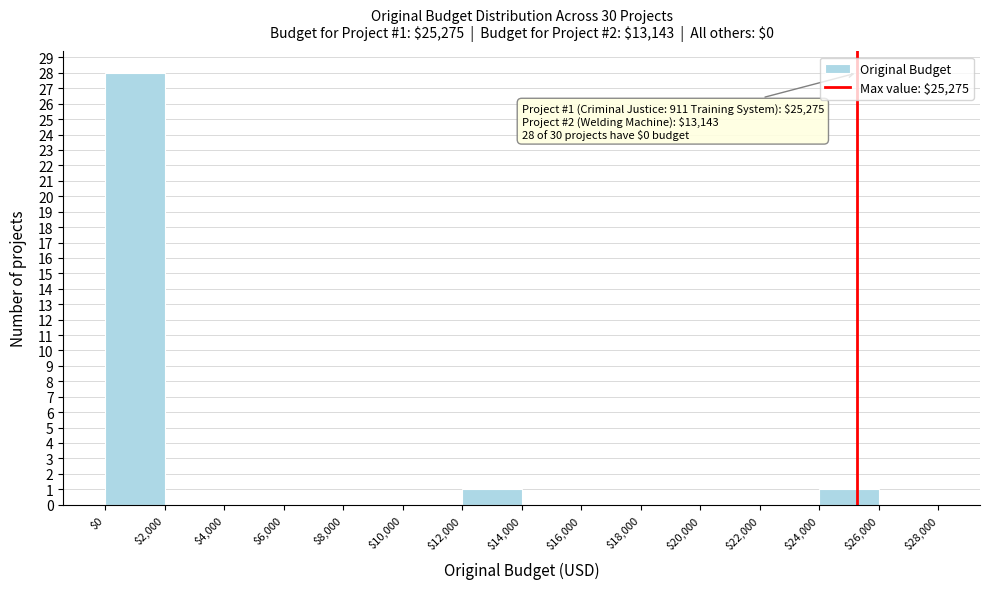

Which range on the x-axis has the tallest bar?

$0 to $2,000